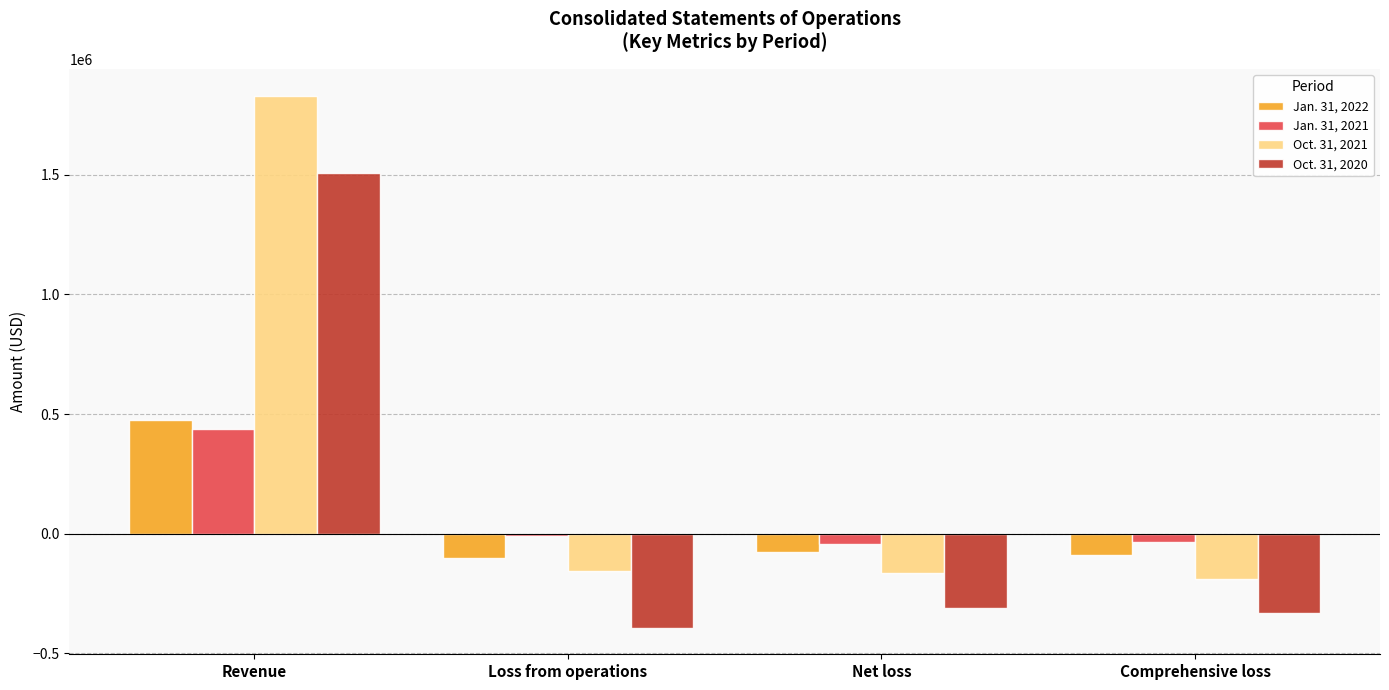

What is the greatest value displayed?

1830459